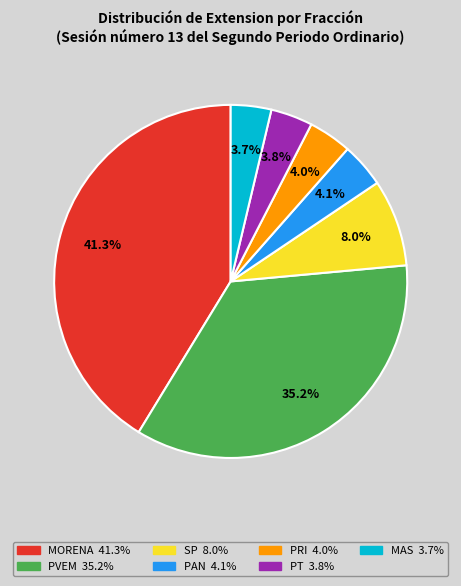

True or false: PVEM accounts for 40% of the total.

False